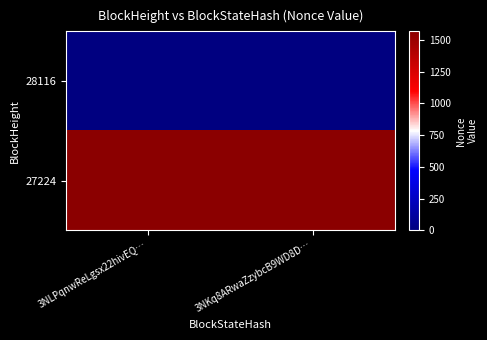

At 3NLPqnwReLgsx22hivEQ…, list the series in order from smallest to largest.

28116, 27224